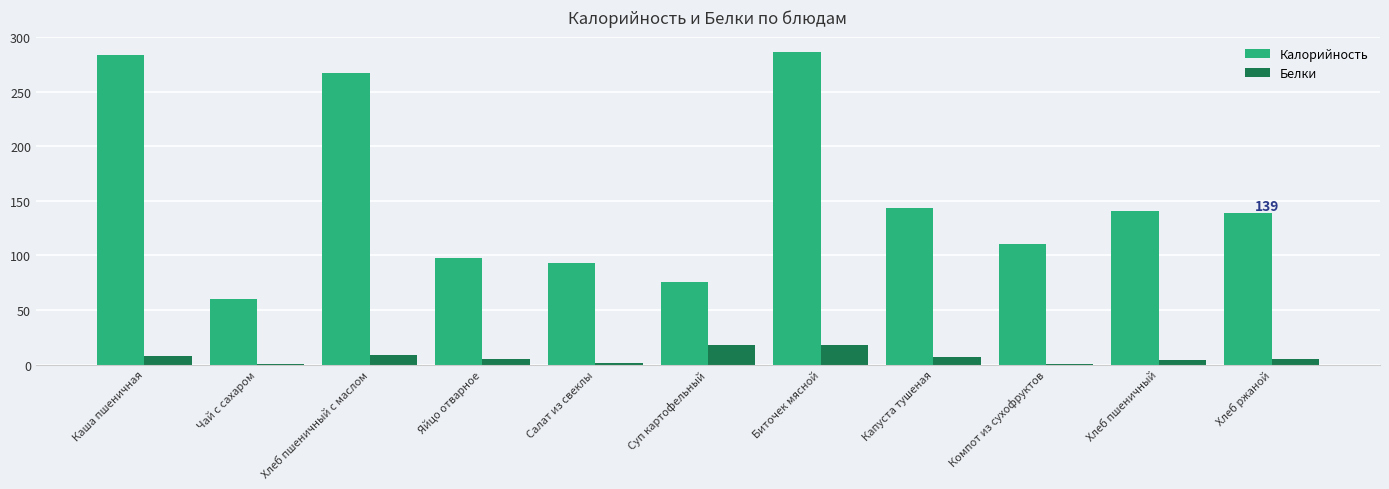

Which series changed the most between Биточек мясной and Хлеб ржаной?

Калорийность